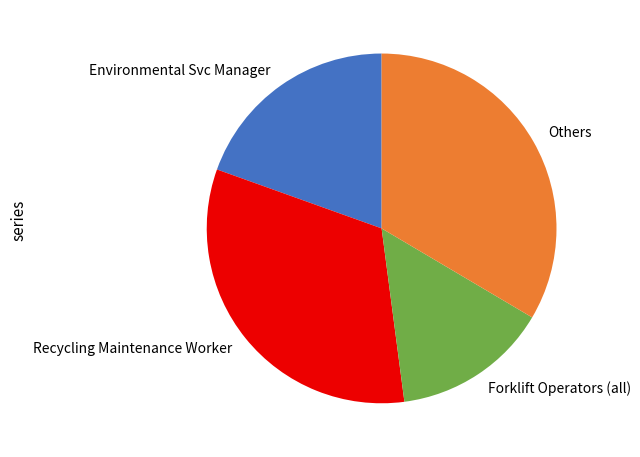

Which category has the biggest portion of the pie?

Others